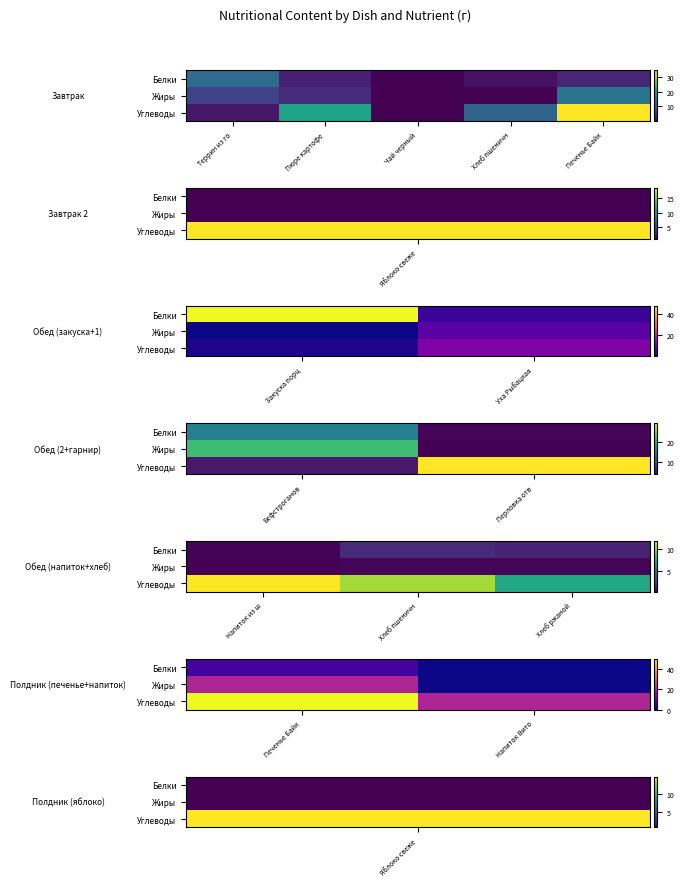

How many data points in Углеводы are less than 50?

1